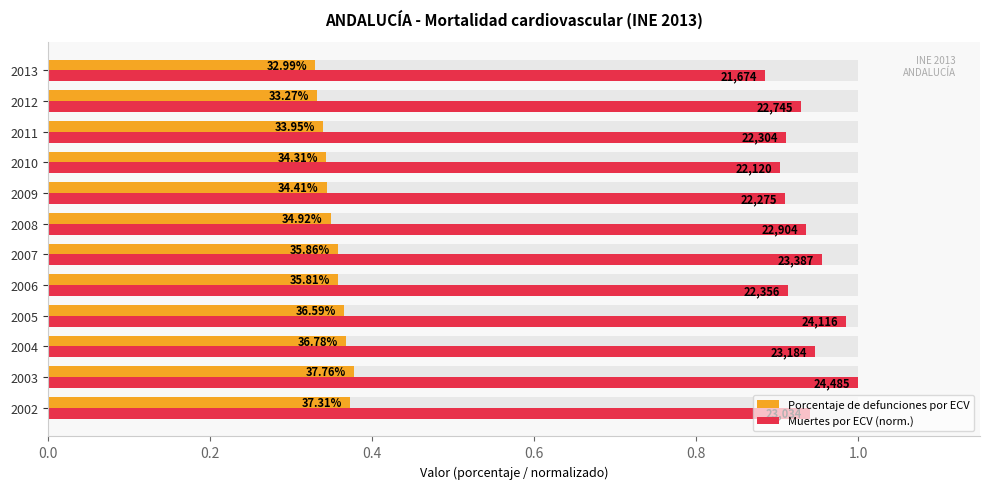

True or false: Muertes por ECV (norm.) has a value of 0.9 at 2012.

True